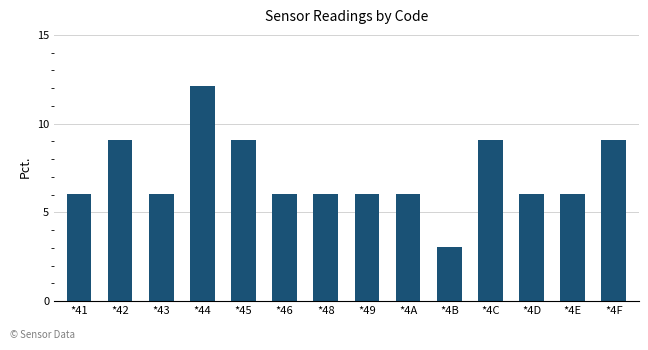

What is the smallest value displayed?

3.0